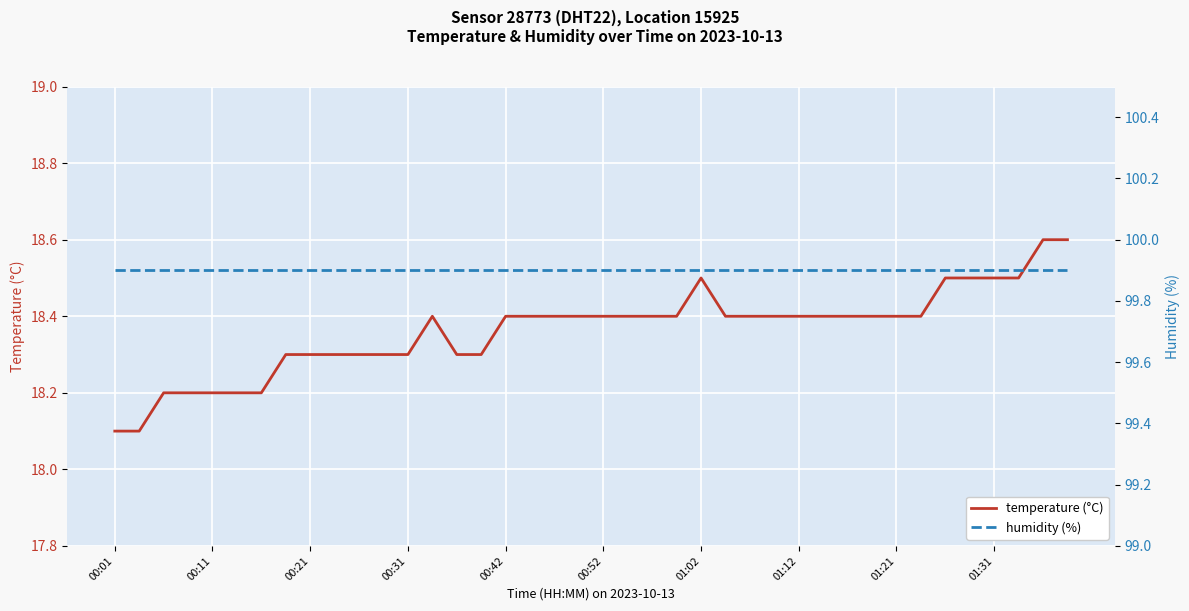

Count the number of data series in this chart.

2